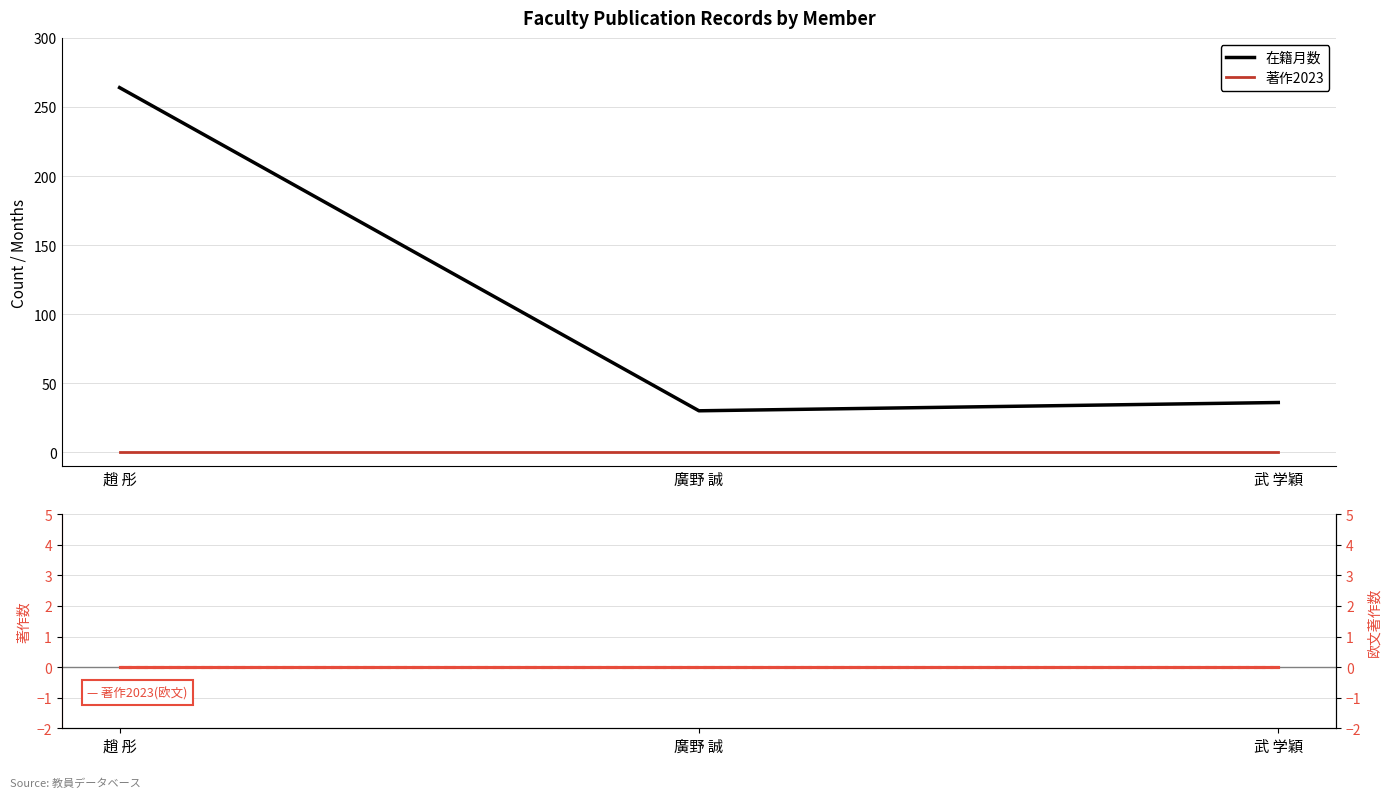

Which series has the largest range (max minus min)?

在籍月数